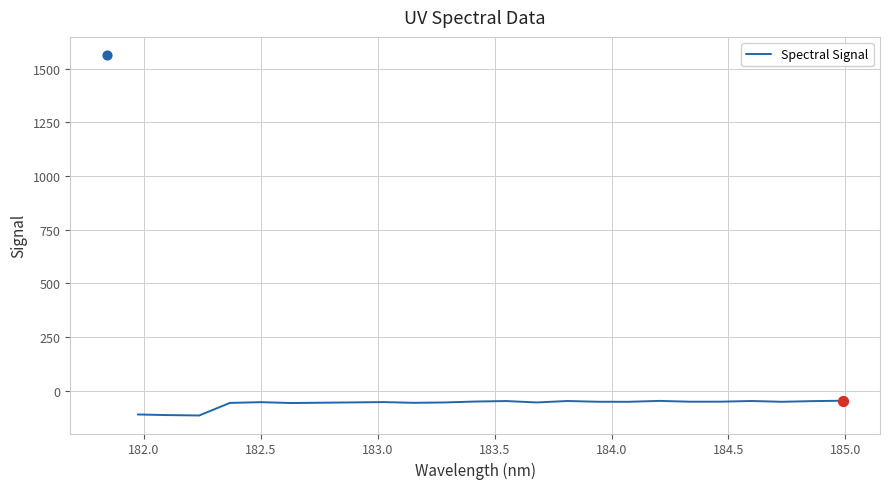

What is the lowest value of the Spectral Signal series?

-116.3